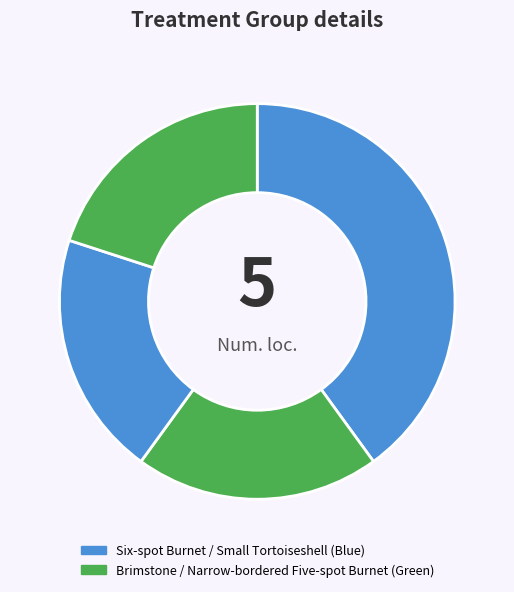

How many slices are in this pie chart?

4